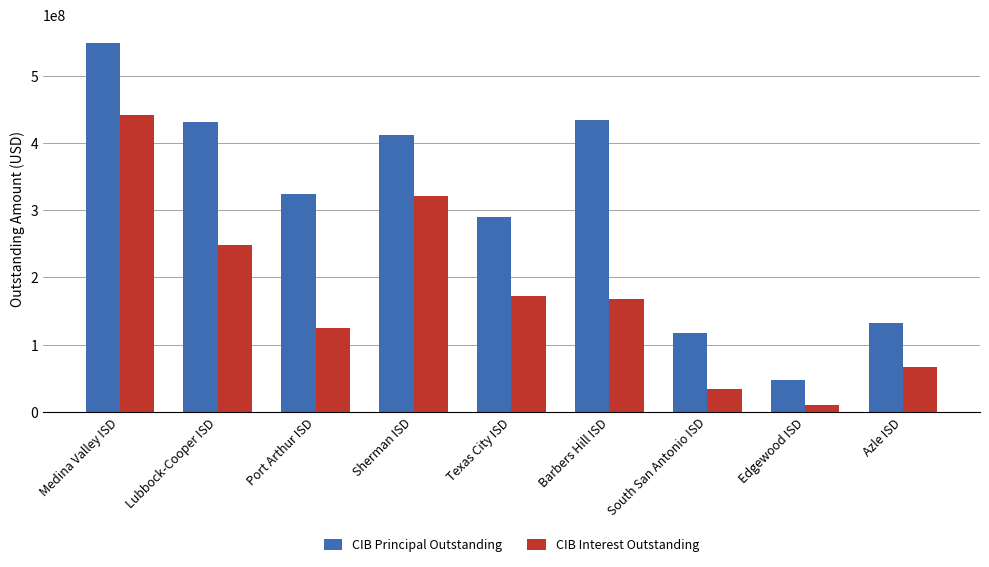

Where is CIB Interest Outstanding nearest to the value 226487378?

Lubbock-Cooper ISD